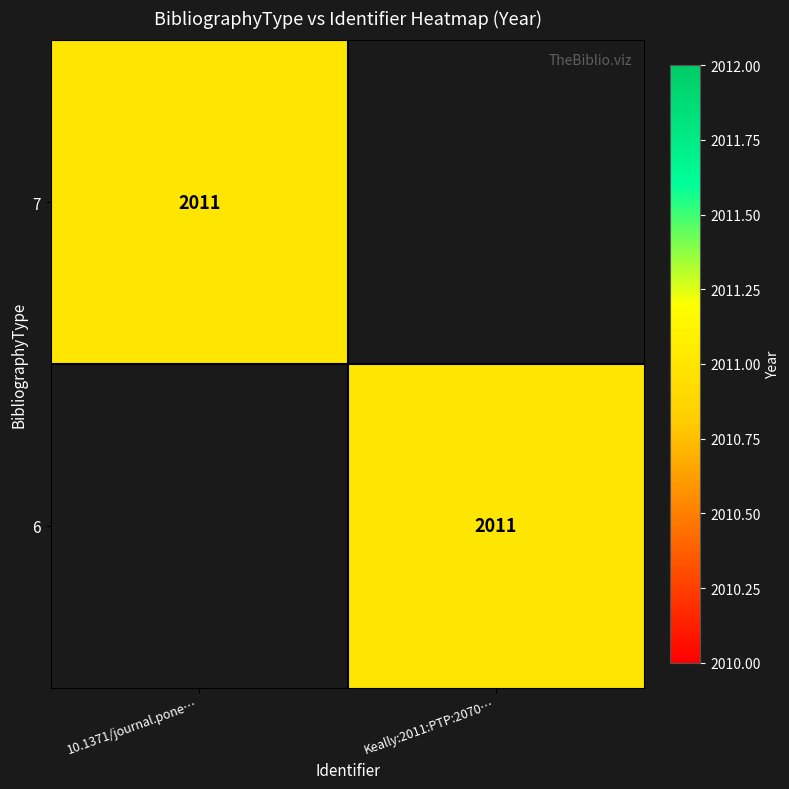

The 7 series shows 2877.4 at 10.1371/journal.pone…. True or false?

False